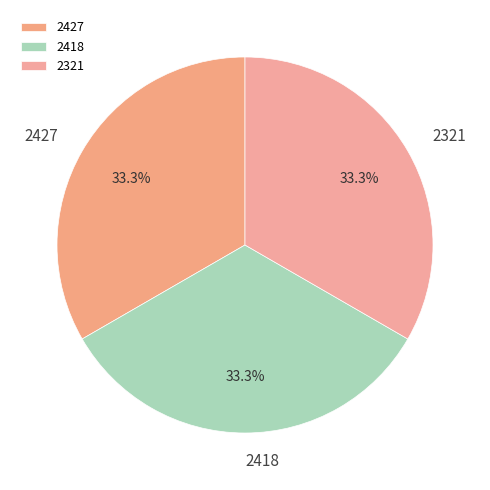

Approximately how many times larger is the value at 2427 compared to 2321?

1.0